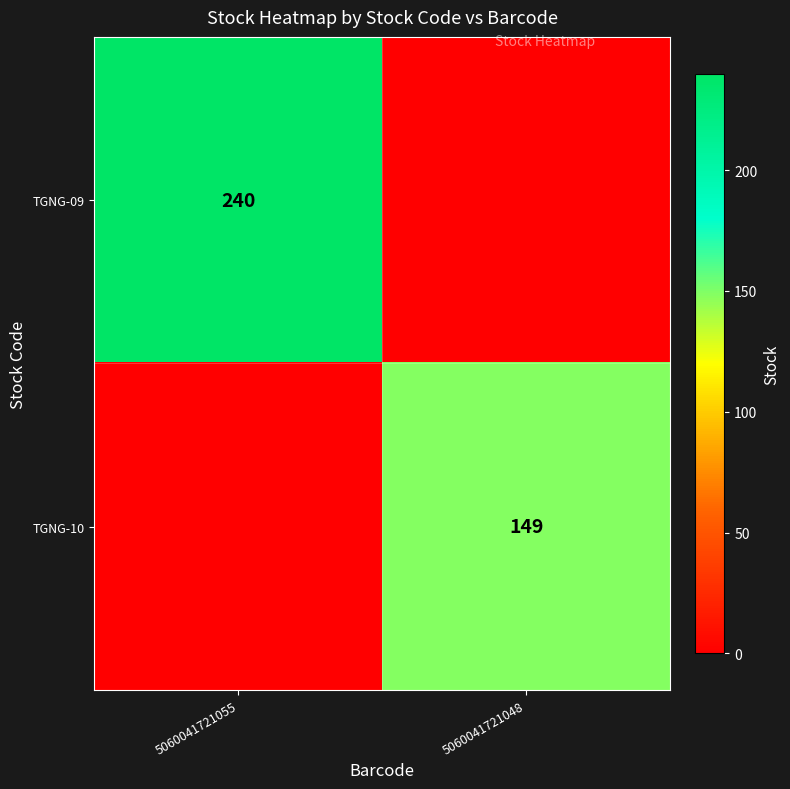

The TGNG-10 series shows 206 at 5060041721048. True or false?

False